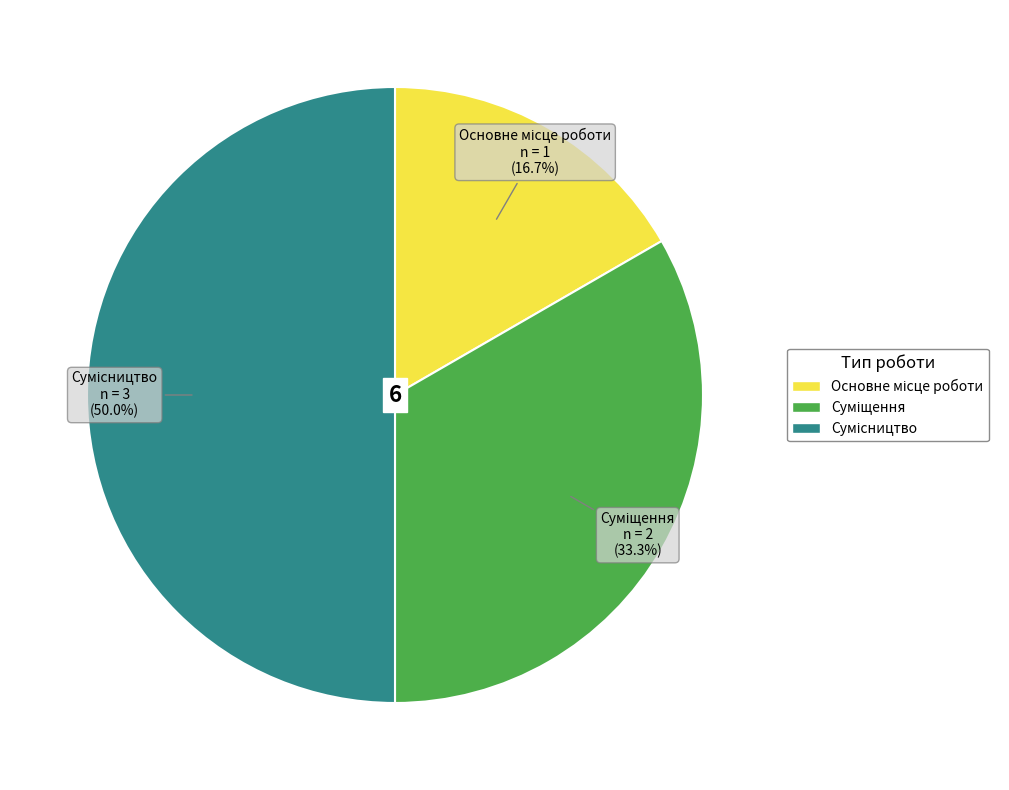

What is the smallest slice in the pie chart?

Основне місце роботи